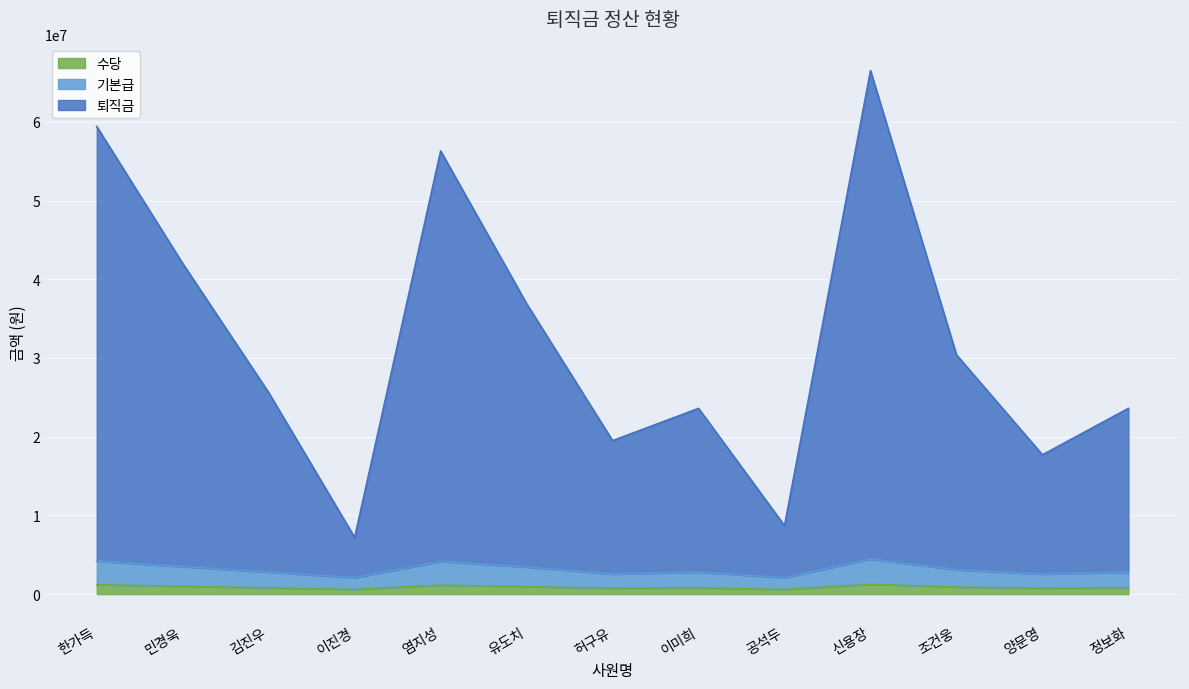

At 조건웅, list the series in order from largest to smallest.

퇴직금, 기본급, 수당